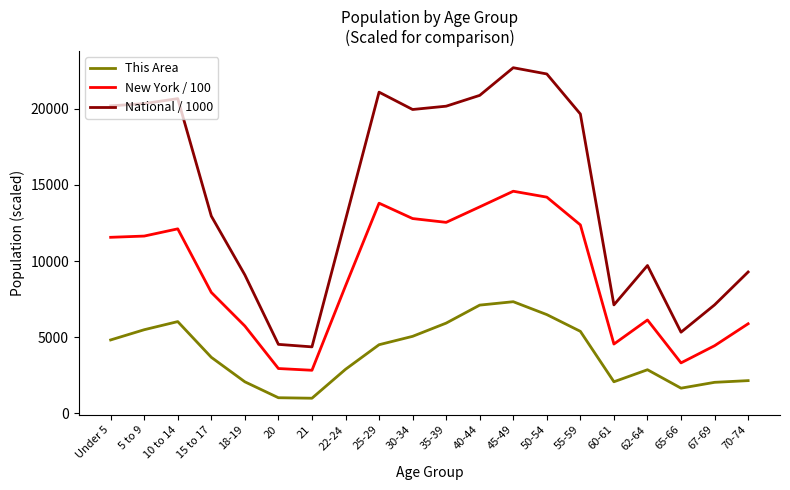

What is the minimum value shown in the chart?

978.0